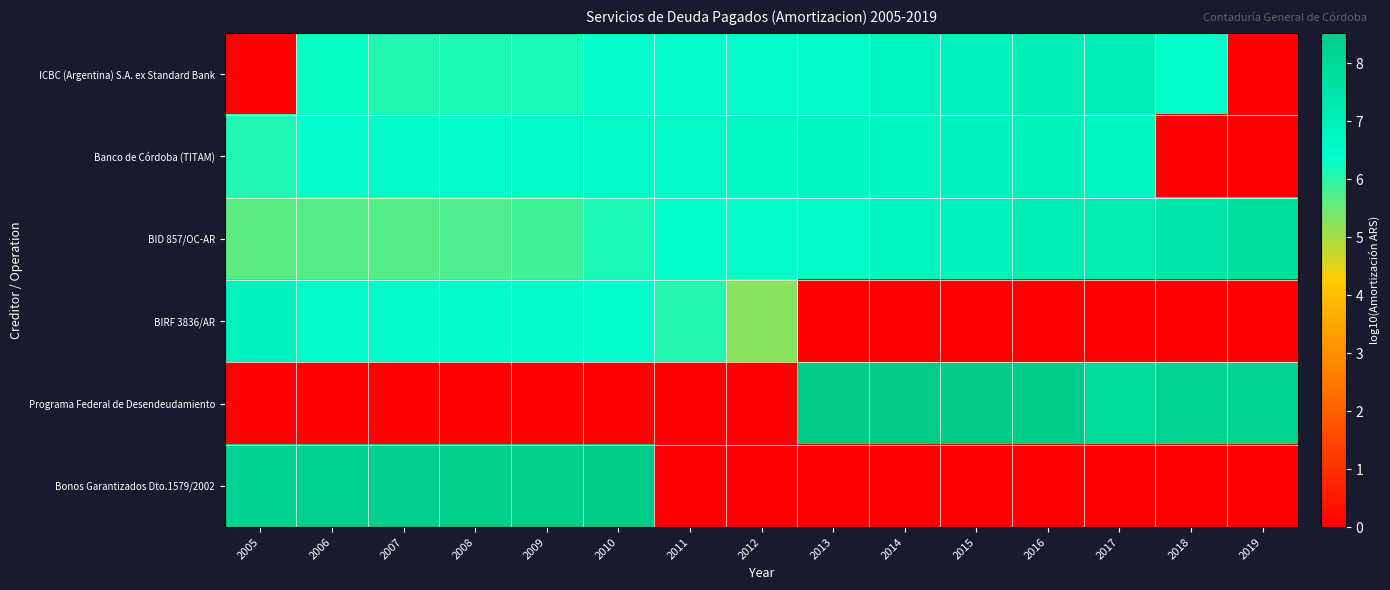

Which label corresponds to the largest value in the chart?

2013